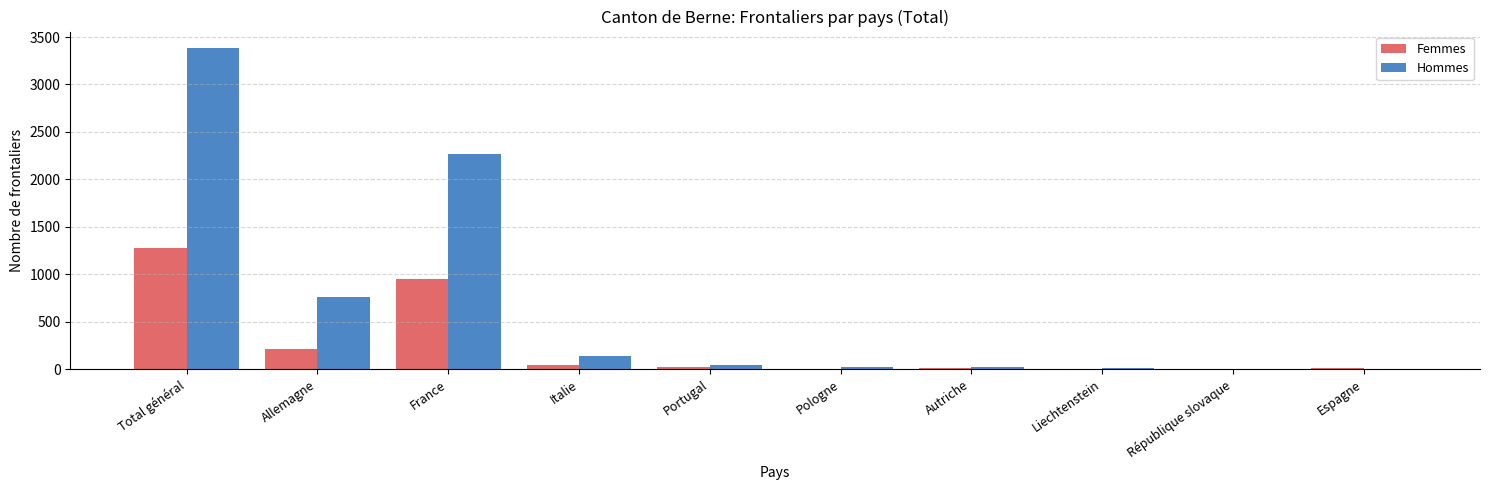

At which category is the sum across all series the highest?

Total général